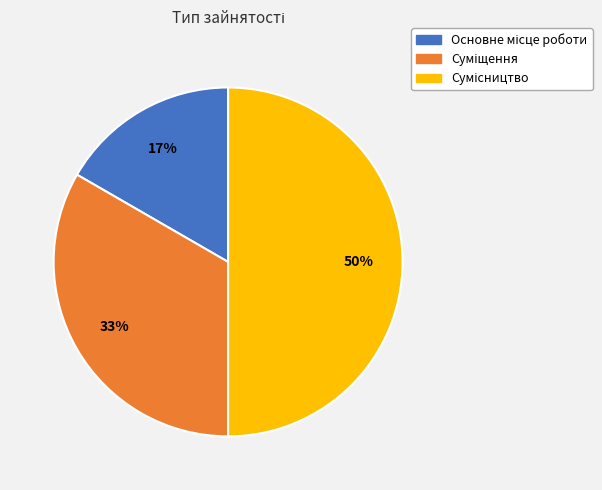

Count the number of slices in the pie.

3